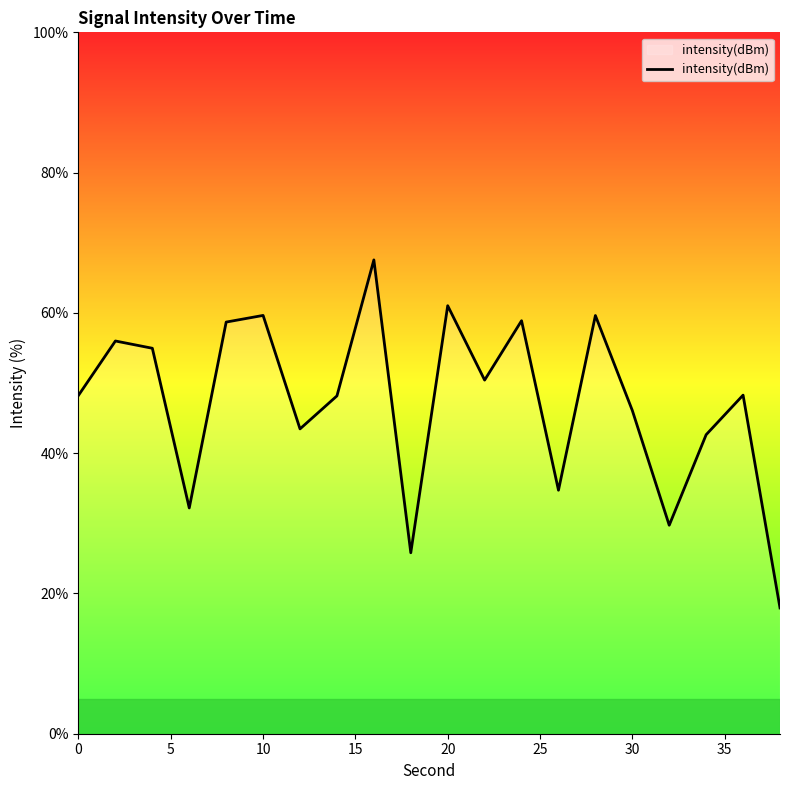

What is the smallest value displayed?

17.9